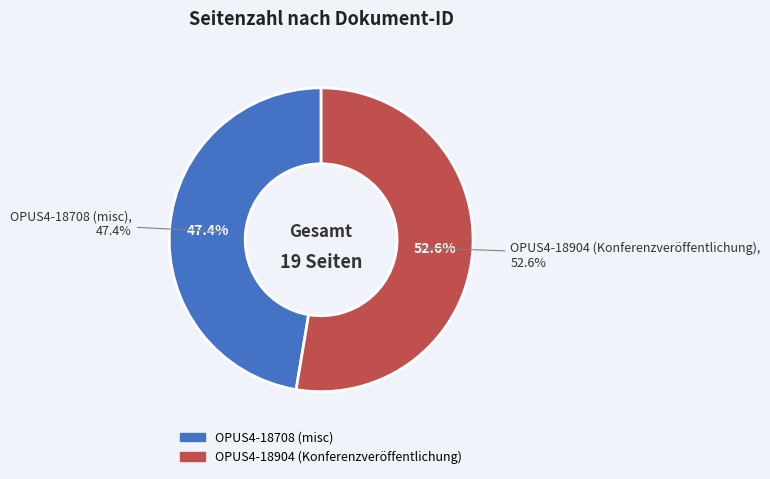

To the nearest percent, what is the difference between the OPUS4-18904 (Konferenzveröffentlichung) and OPUS4-18708 (misc) slice percentages?

5%